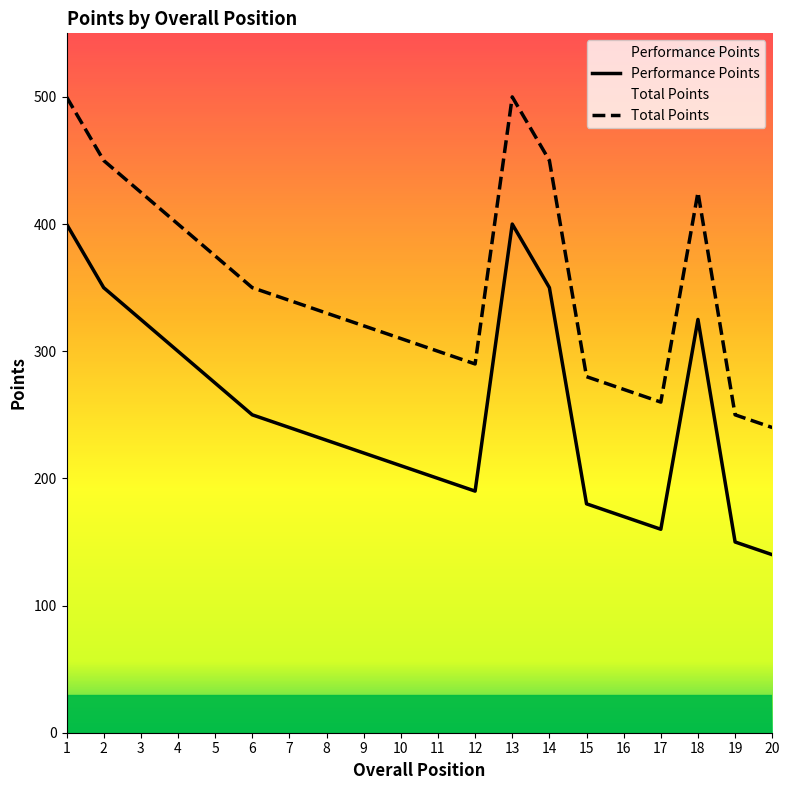

True or false: Total Points and Performance Points intersect in this chart.

False